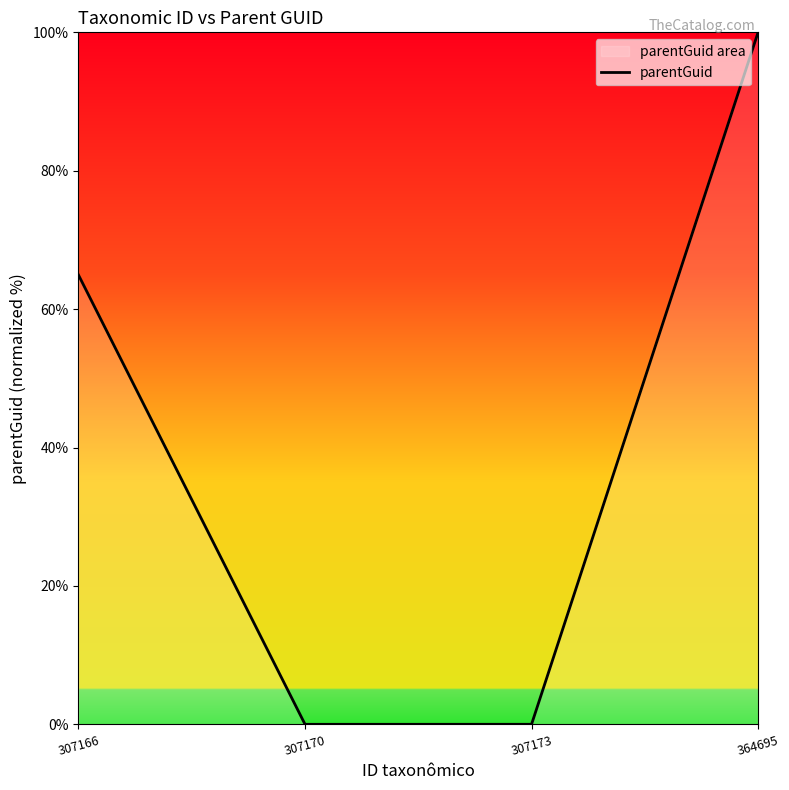

Count the number of data series in this chart.

1